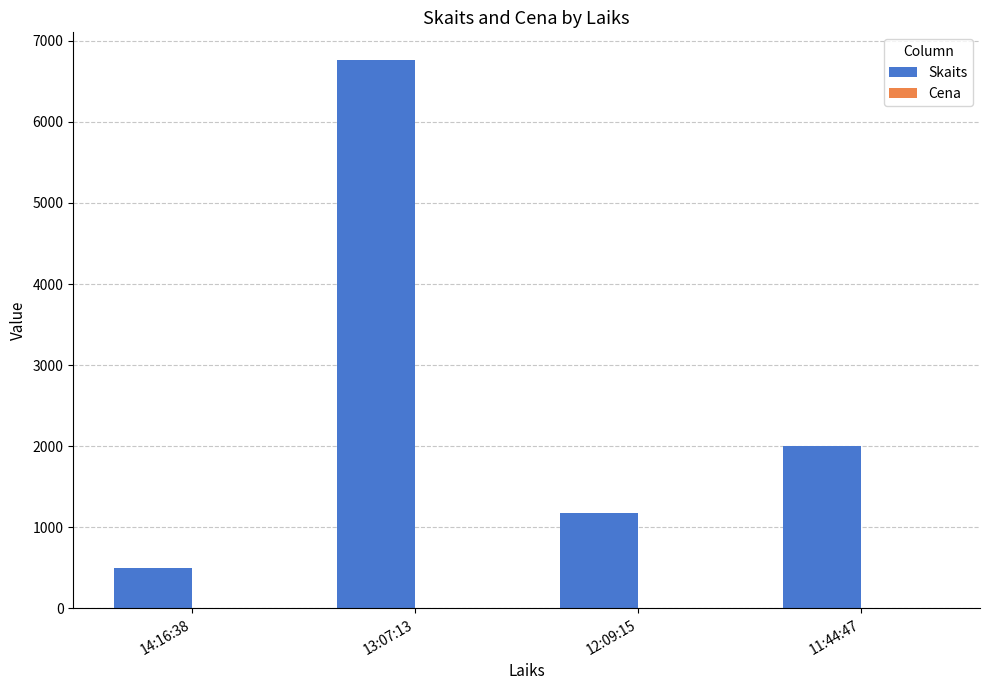

Which label corresponds to the largest value in the chart?

13:07:13